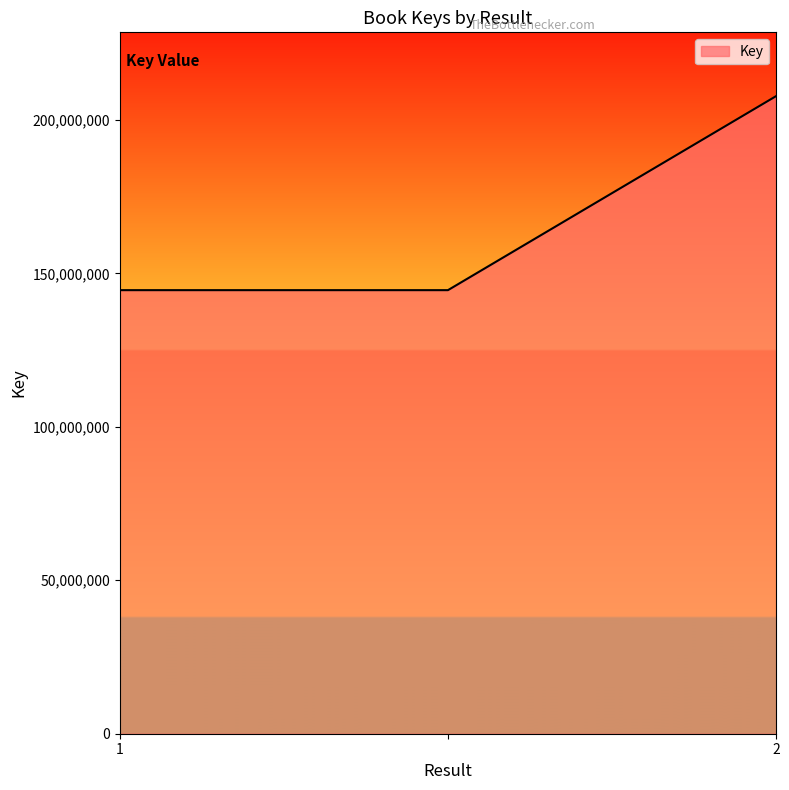

Reading left to right, what are all the values shown in this chart?

144534903	144534903	207767205